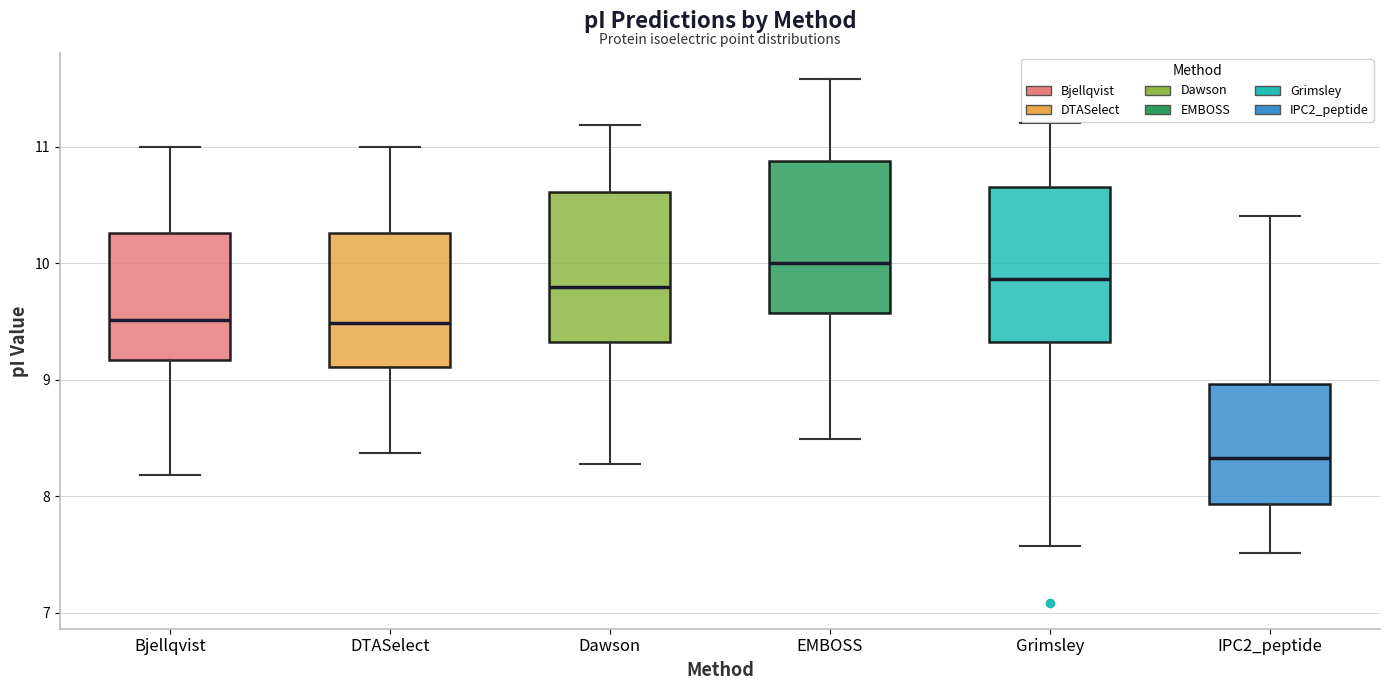

Reading left to right, transcribe this box plot: for each box, give where its median line is, the range the box spans, and where its two whiskers end, as read against the y-axis. The values are not printed on the chart, so give them approximately, as read against the axis.

Bjellqvist: median 9.5, box 9.2 to 10.3, whiskers 8.2 to 11.0
DTASelect: median 9.5, box 9.1 to 10.3, whiskers 8.4 to 11.0
Dawson: median 9.8, box 9.3 to 10.6, whiskers 8.3 to 11.2
EMBOSS: median 10.0, box 9.6 to 10.9, whiskers 8.5 to 11.6
Grimsley: median 9.9, box 9.3 to 10.7, whiskers 7.6 to 11.2
IPC2_peptide: median 8.3, box 7.9 to 9.0, whiskers 7.5 to 10.4